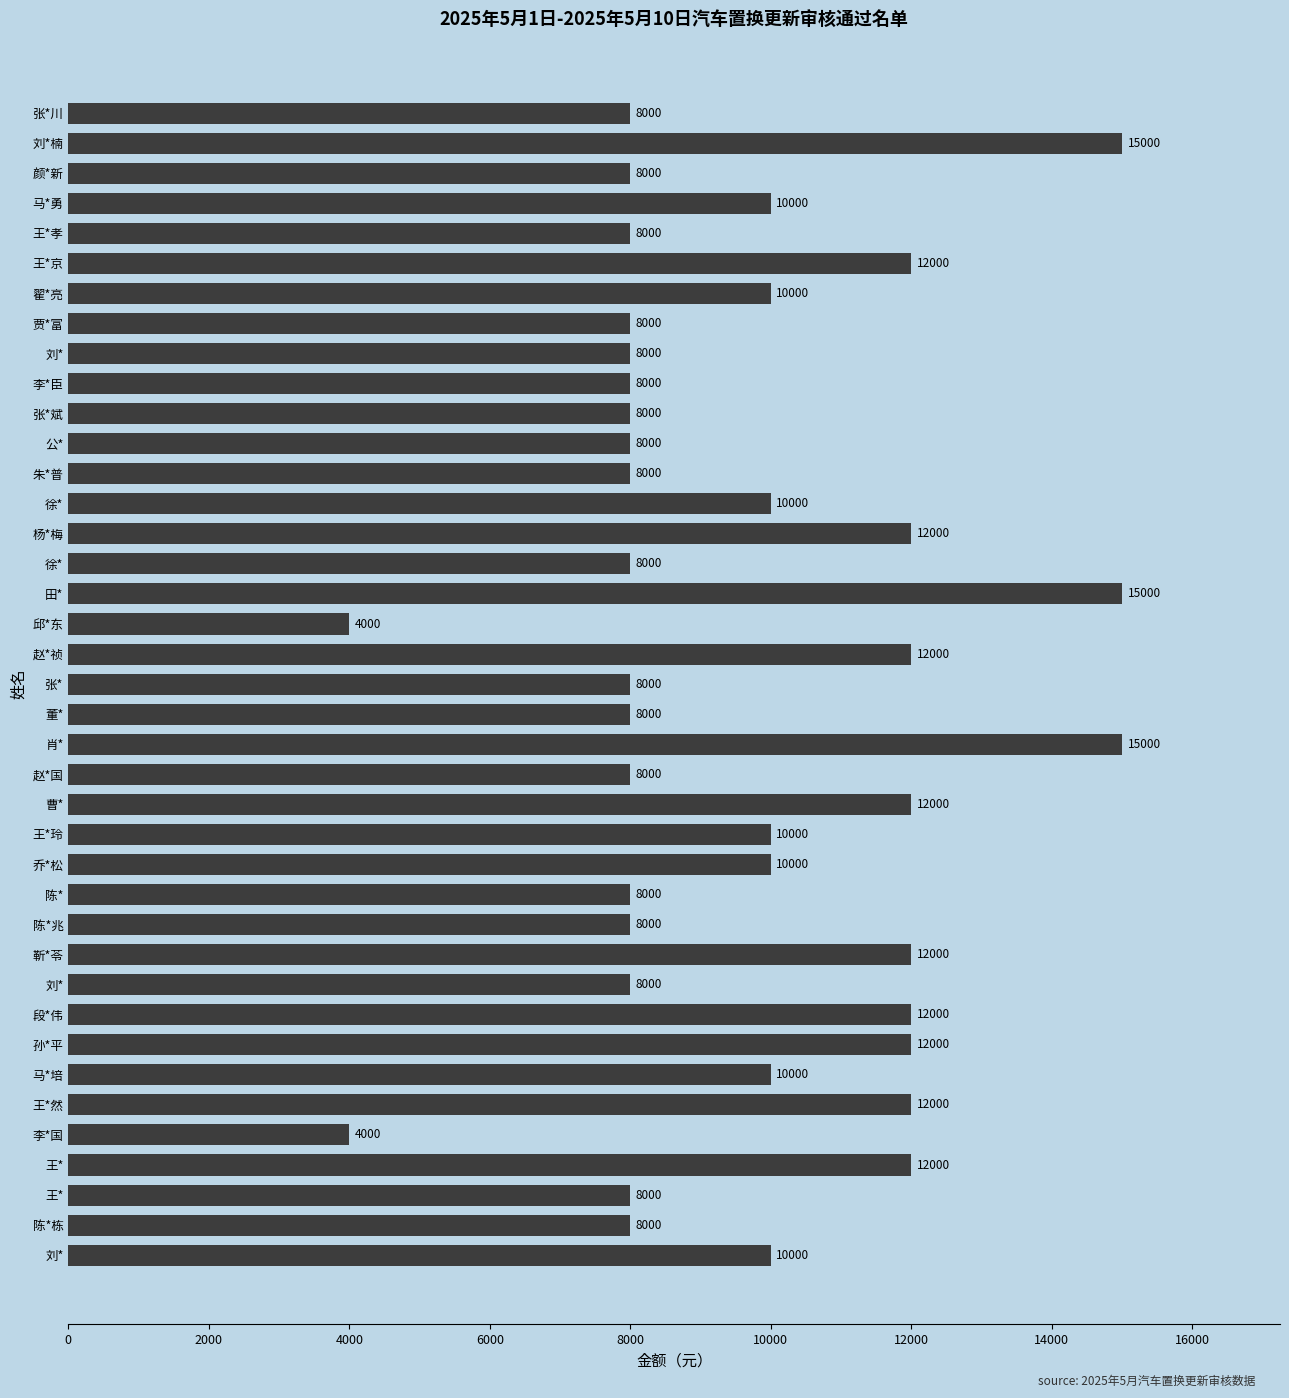

How many data points are less than 8000?

2